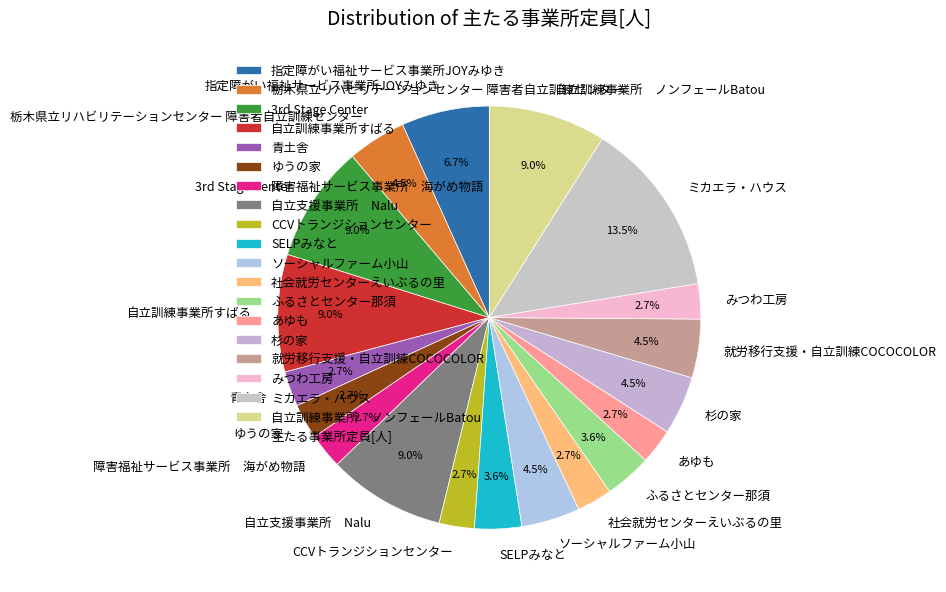

Which has a higher value, 自立訓練事業所すばる or ソーシャルファーム小山?

自立訓練事業所すばる